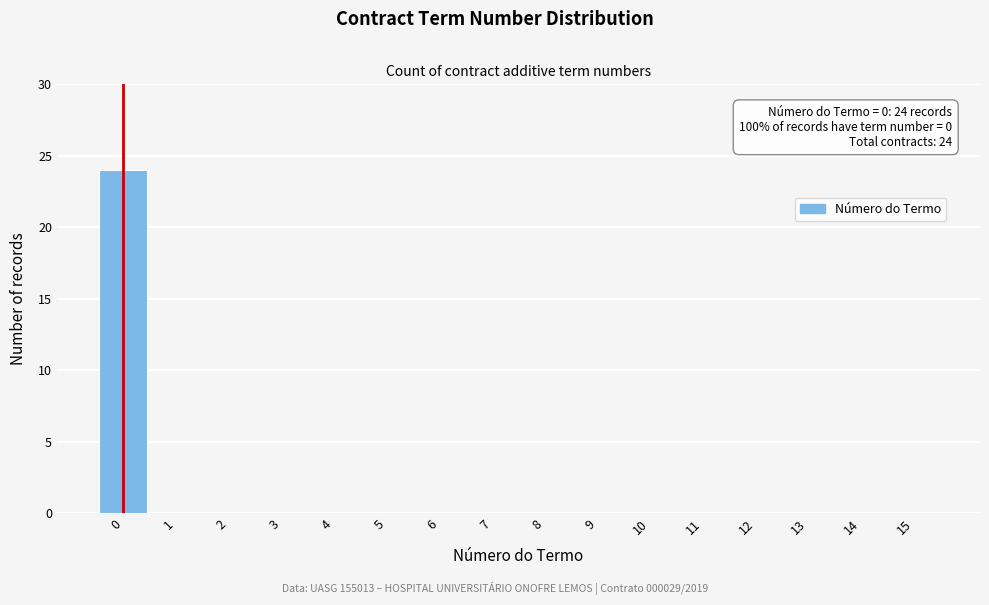

Over which range of the x-axis is the bar tallest?

-0.5 to 0.5